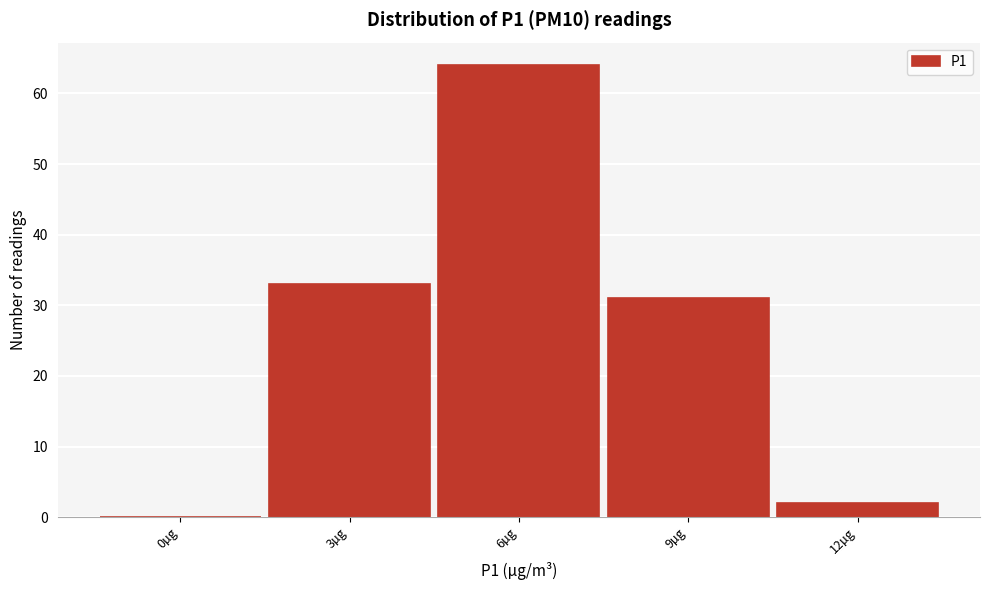

Reading left to right, what are all the values shown in this chart?

0µg=0	3µg=33	6µg=64	9µg=31	12µg=2